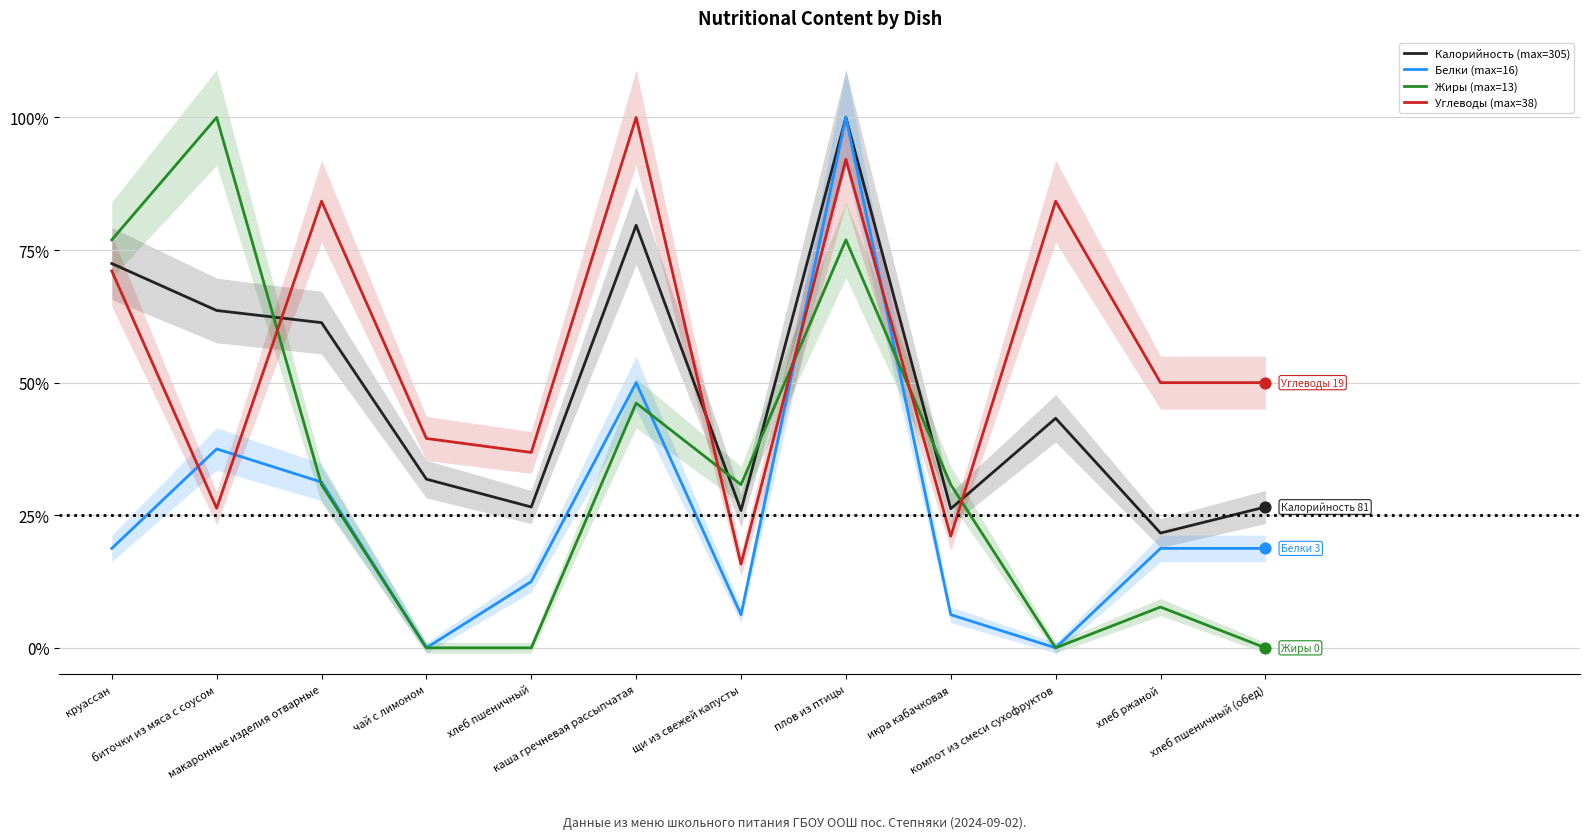

What are all the series names shown in the legend?

Калорийность (max=305), Белки (max=16), Жиры (max=13), Углеводы (max=38)